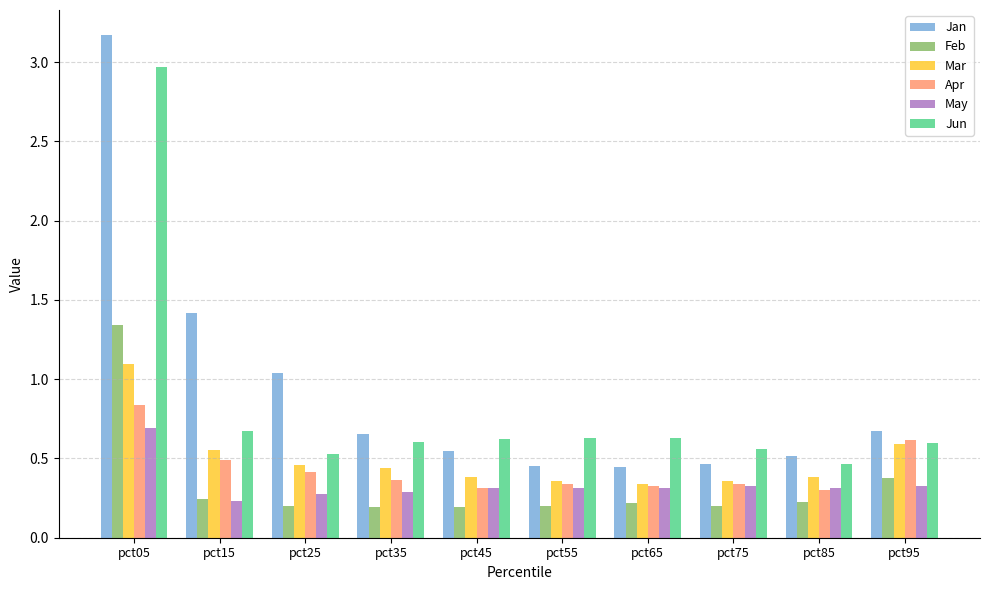

Does the chart contain any negative values?

No